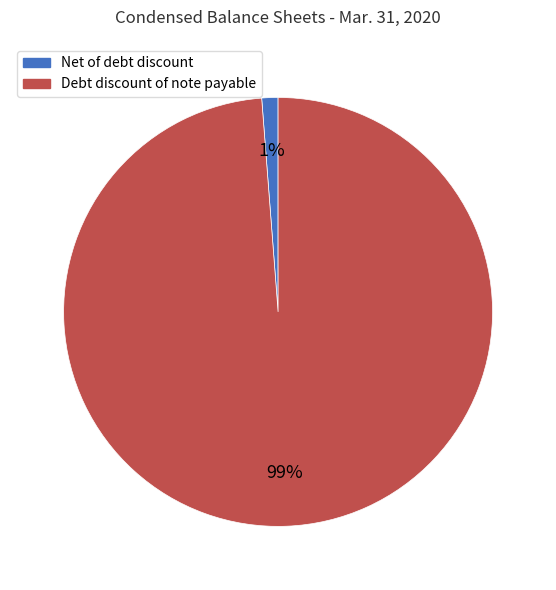

Count the number of slices in the pie.

2